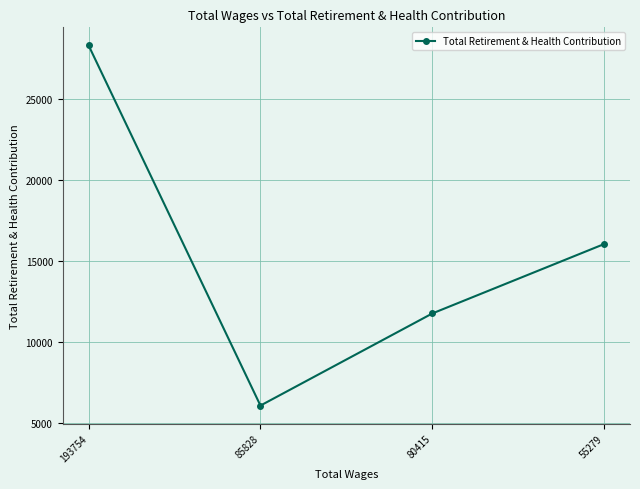

Reading left to right, list all the values displayed in this chart.

28281	6073	11753	16033